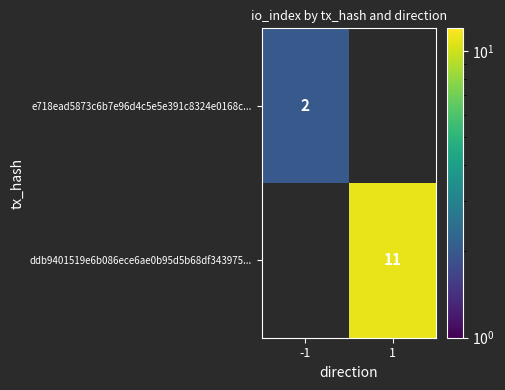

At how many categories does at least one series exceed 7?

1